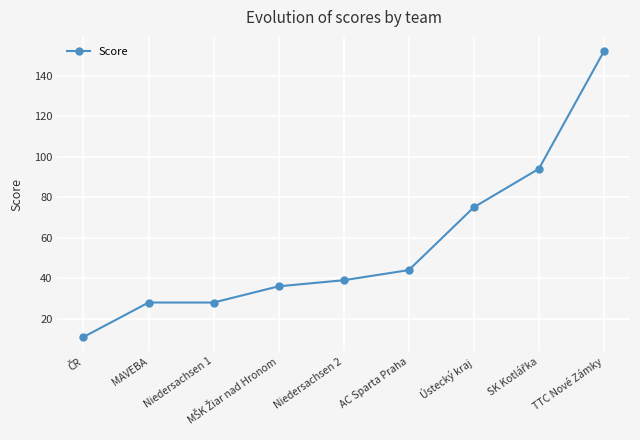

What is the minimum value shown in the chart?

11